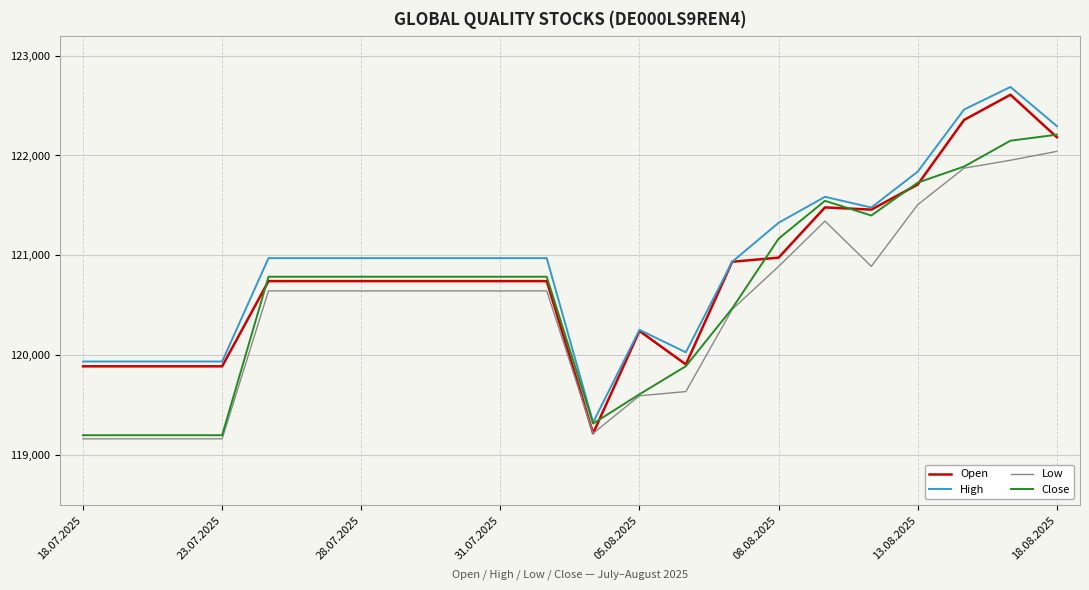

Which series has the largest range (max minus min)?

Open